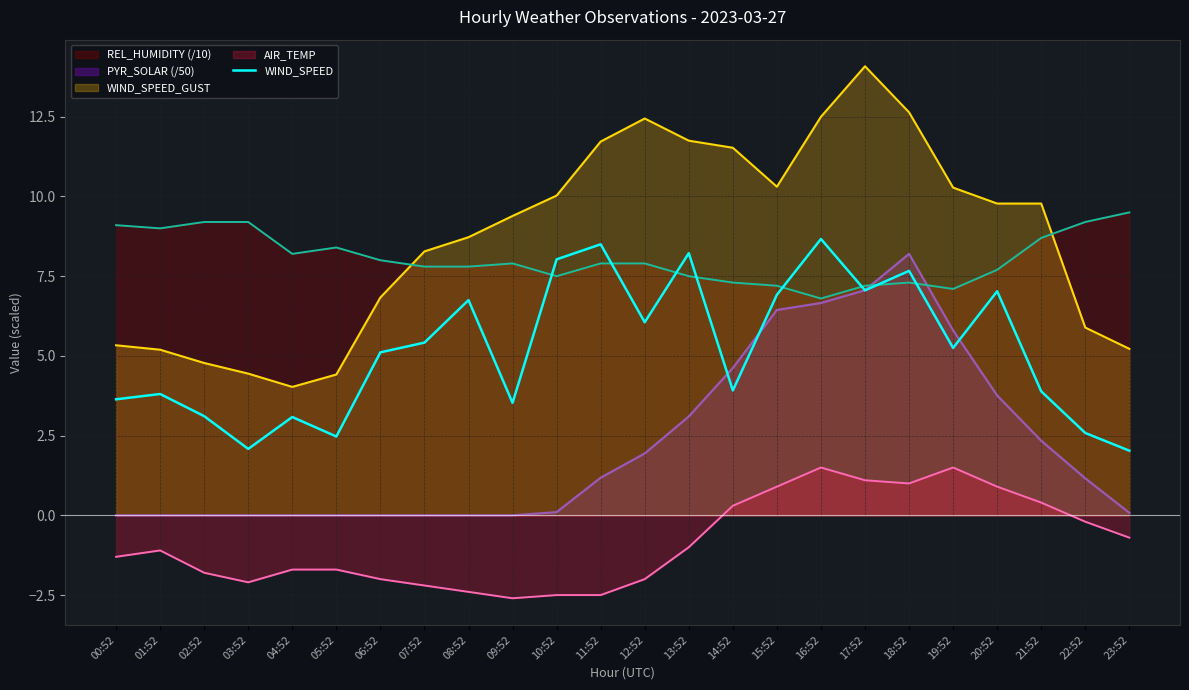

Does the chart have visible grid lines?

Yes